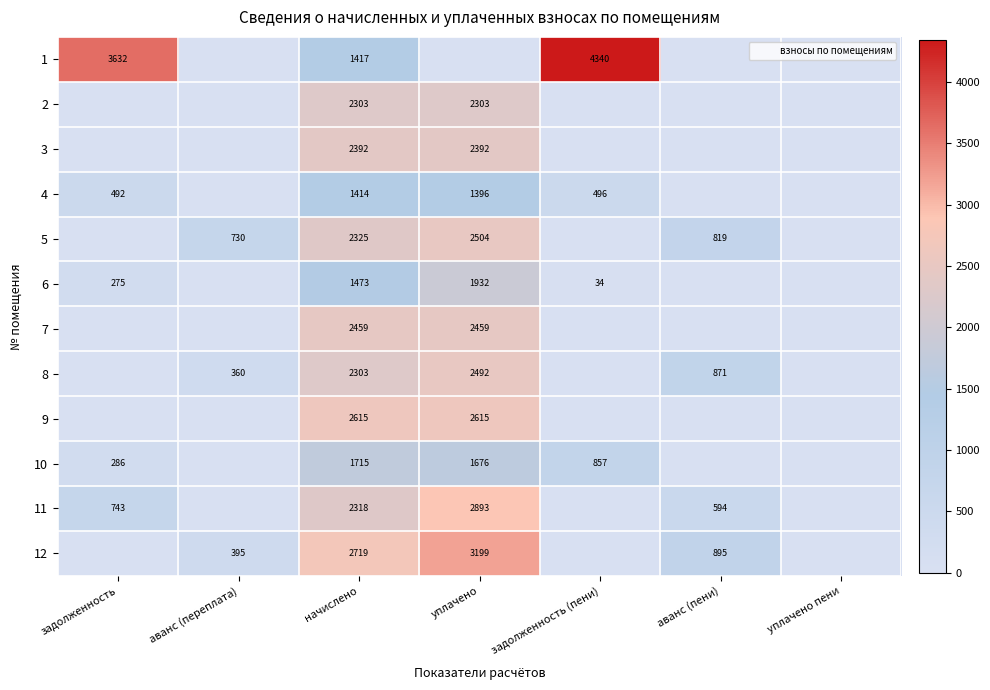

Which label corresponds to the largest value in the chart?

задолженность (пени)